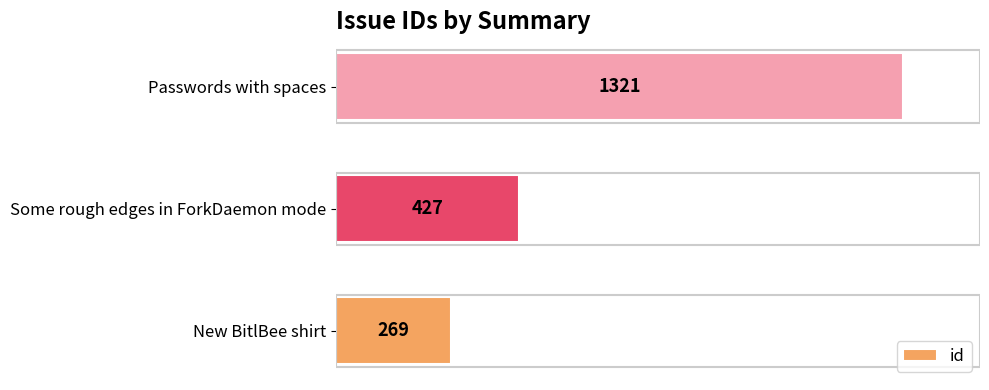

List the labels in order of value, largest first.

Passwords with spaces, Some rough edges in ForkDaemon mode, New BitlBee shirt